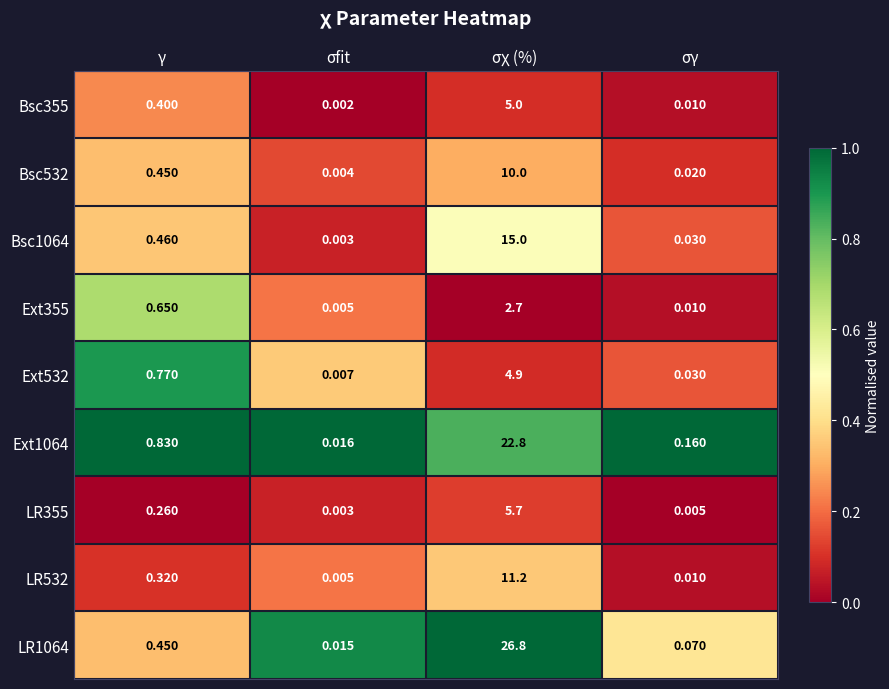

Which series has the widest spread of values?

LR1064